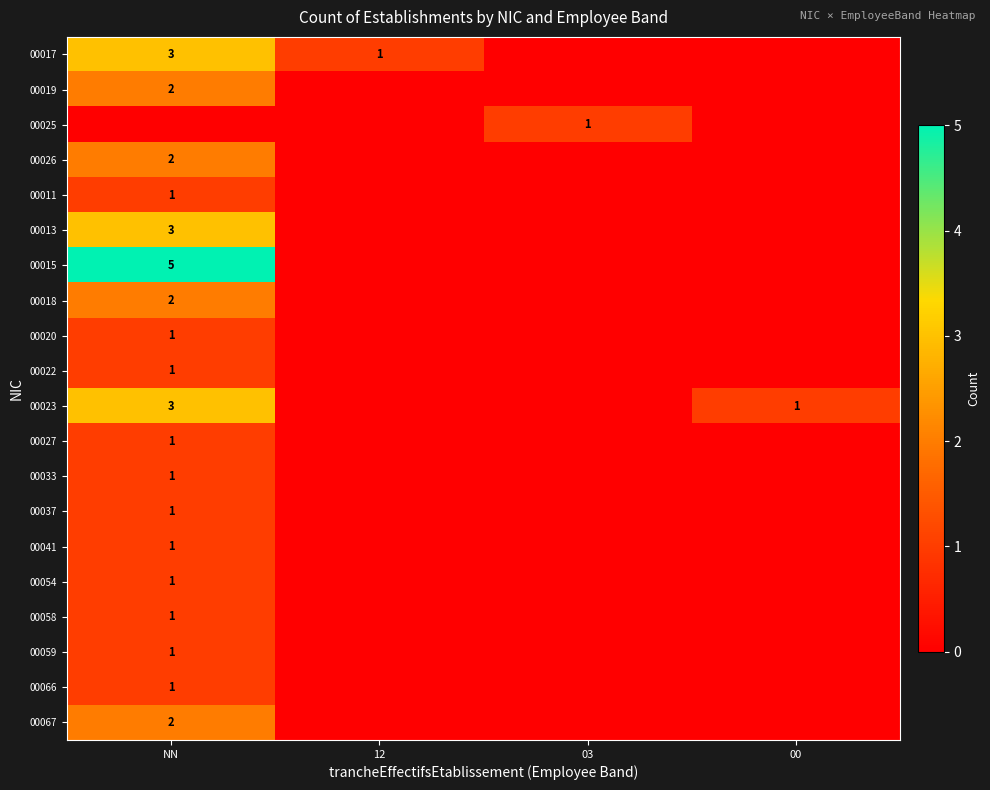

True or false: 00033 has a value of 2 at NN.

False